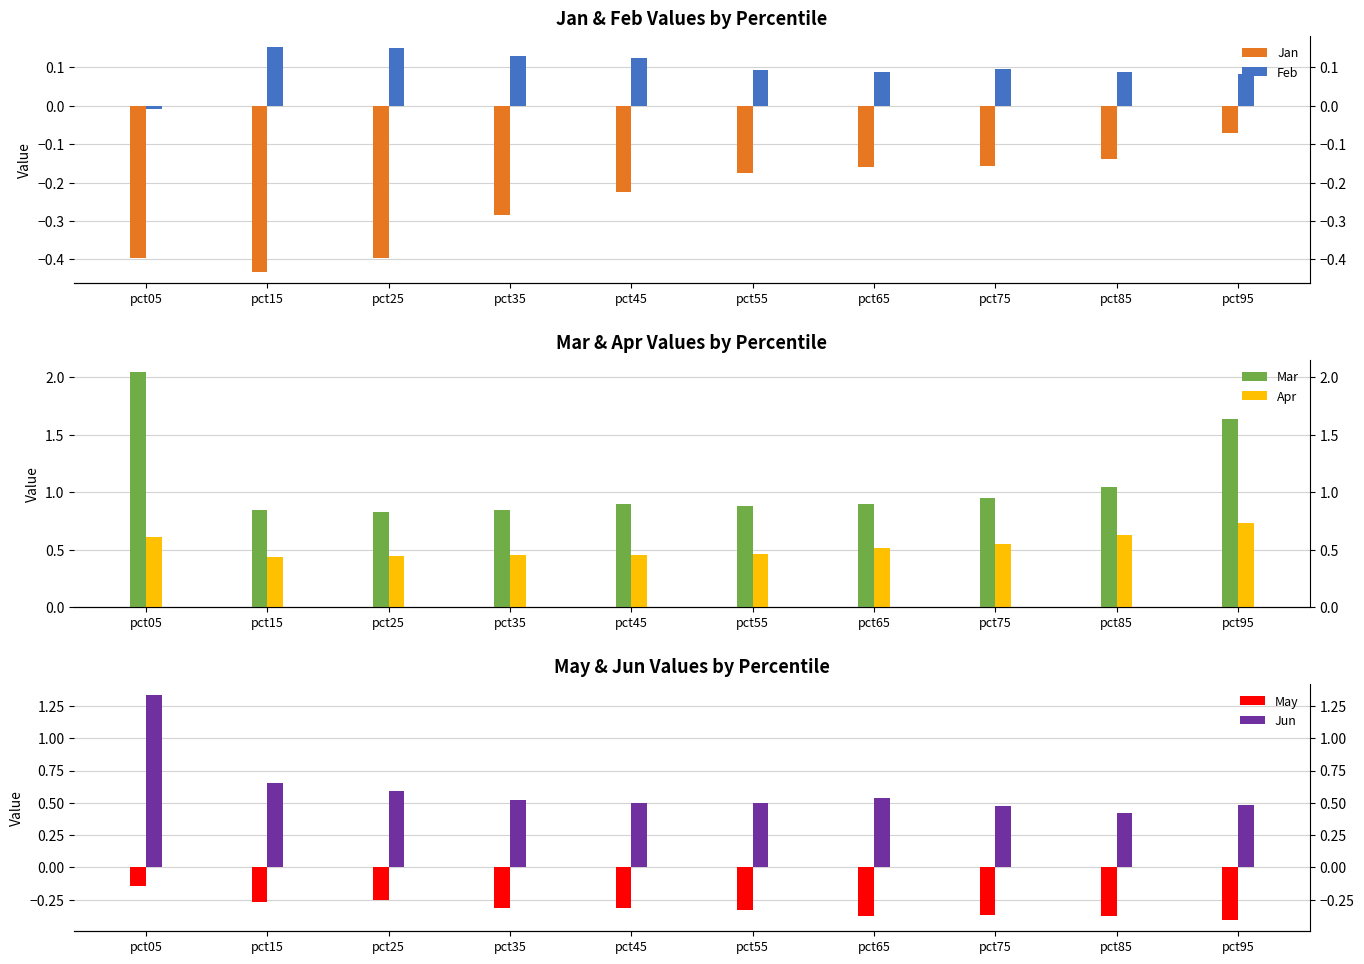

What is the average value of the Jan series?

-0.2